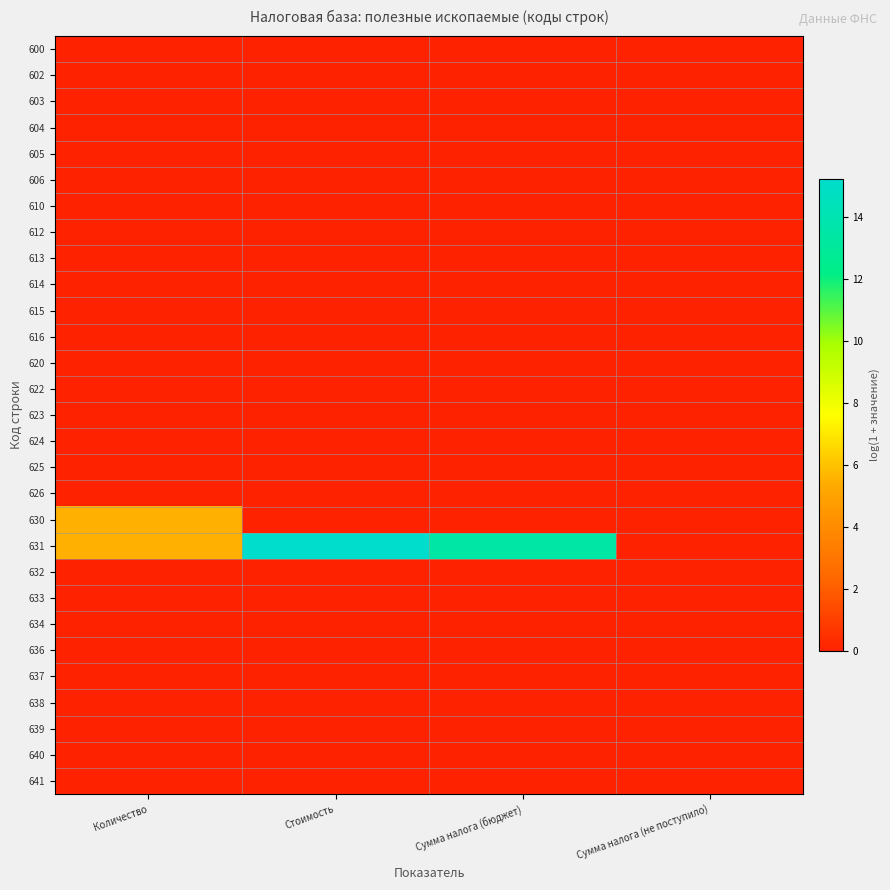

At Стоимость, list the series in order from smallest to largest.

600, 602, 603, 604, 605, 606, 610, 612, 613, 614, 615, 616, 620, 622, 623, 624, 625, 626, 630, 632, 633, 634, 636, 637, 638, 639, 640, 641, 631